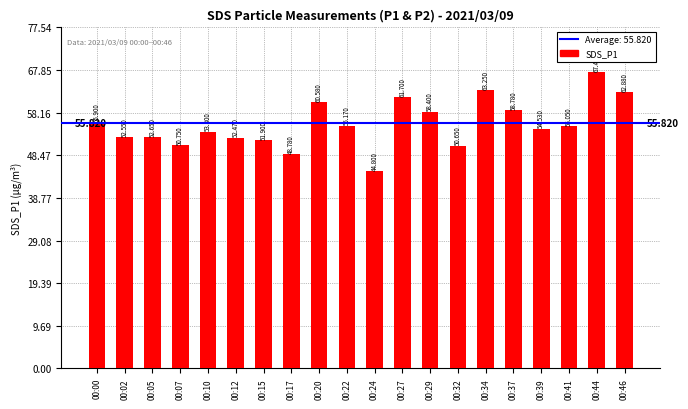

True or false: the data shows 67.4 at 00:44.

True